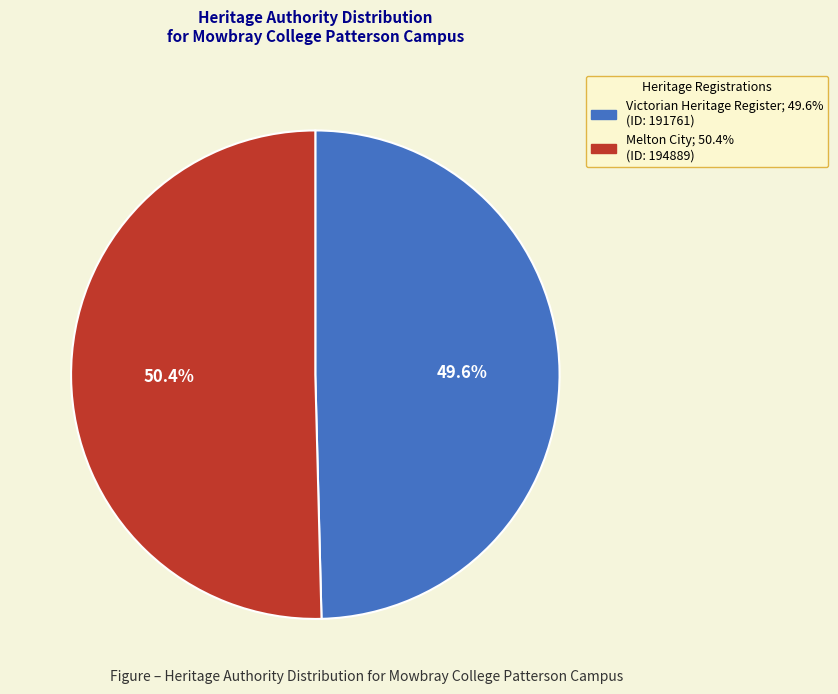

How many slices are in this pie chart?

2